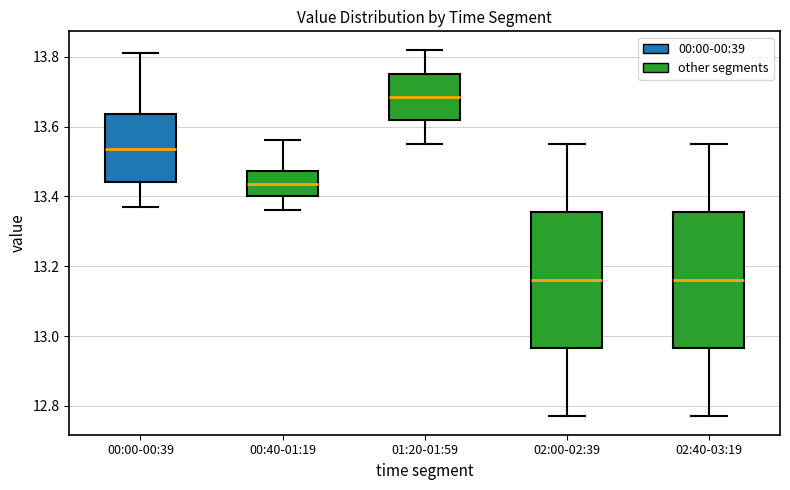

Reading left to right, read every box against the y-axis: the position of its median line, the range the box covers, and the ends of its whiskers. The values are not printed on the chart, so give them approximately, as read against the axis.

00:00-00:39: median 13.54, box 13.44 to 13.64, whiskers 13.38 to 13.82
00:40-01:19: median 13.44, box 13.40 to 13.48, whiskers 13.36 to 13.56
01:20-01:59: median 13.68, box 13.62 to 13.76, whiskers 13.56 to 13.82
02:00-02:39: median 13.16, box 12.96 to 13.36, whiskers 12.78 to 13.56
02:40-03:19: median 13.16, box 12.96 to 13.36, whiskers 12.78 to 13.56